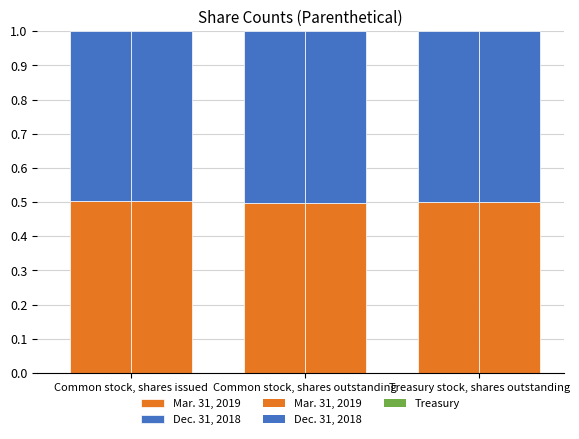

Is it true that Dec. 31, 2018 equals 0.5 at Common stock, shares issued?

True